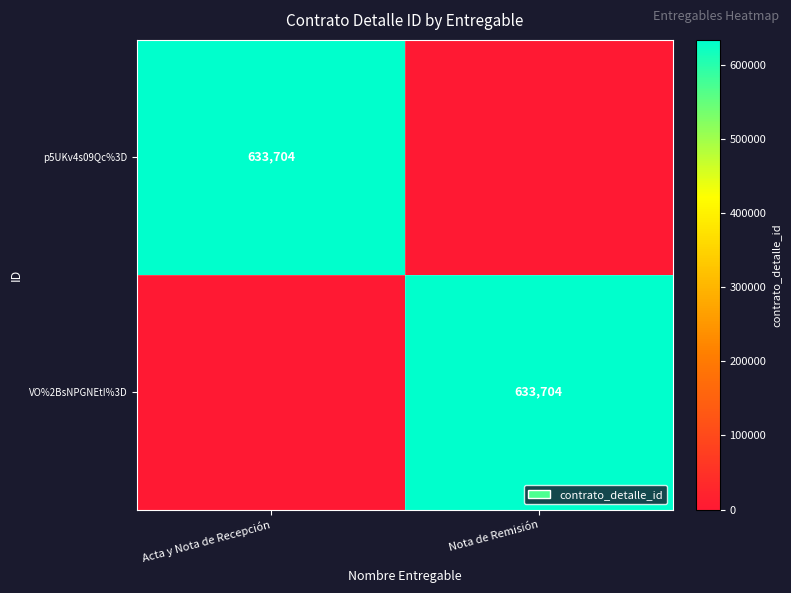

The value of VO%2BsNPGNEtI%3D at Nota de Remisión is 633704. True or false?

True